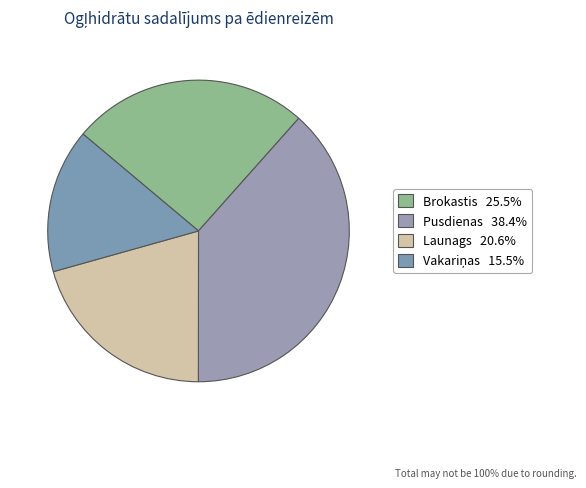

Which slice is the largest?

Pusdienas